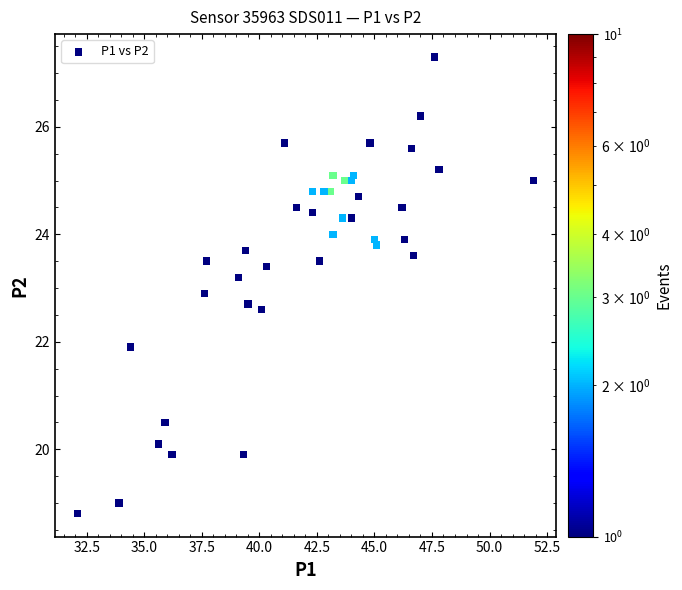

What is the range of Y values (max minus min)?

8.5